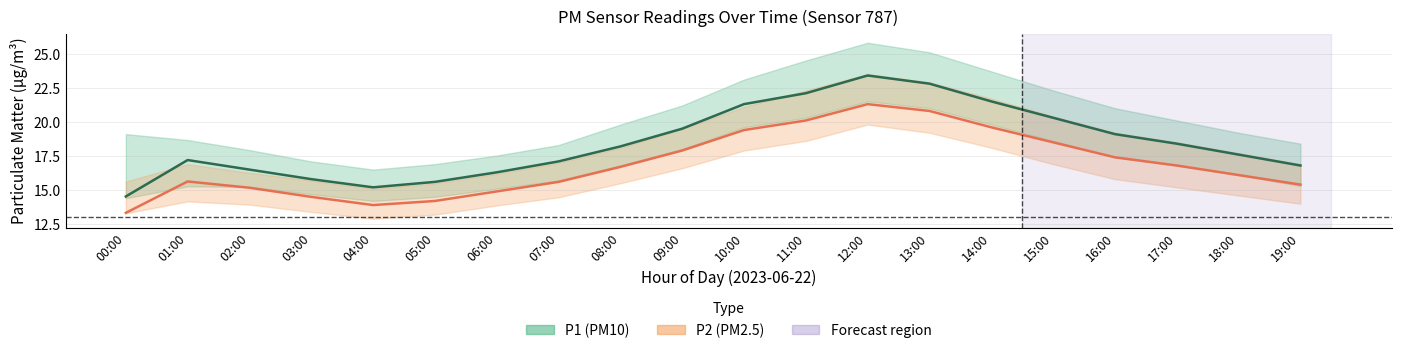

True or false: P2 and P1 cross at least once.

False